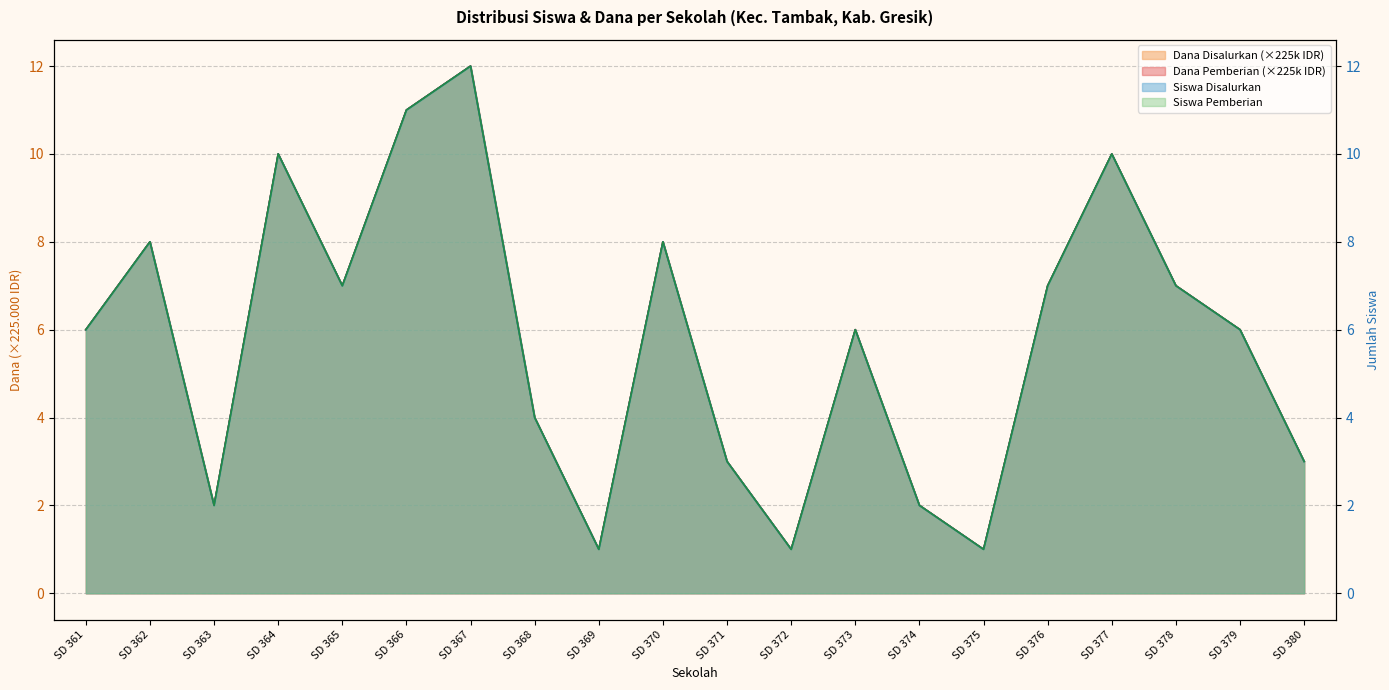

Does the chart display data point markers on the line(s)?

No